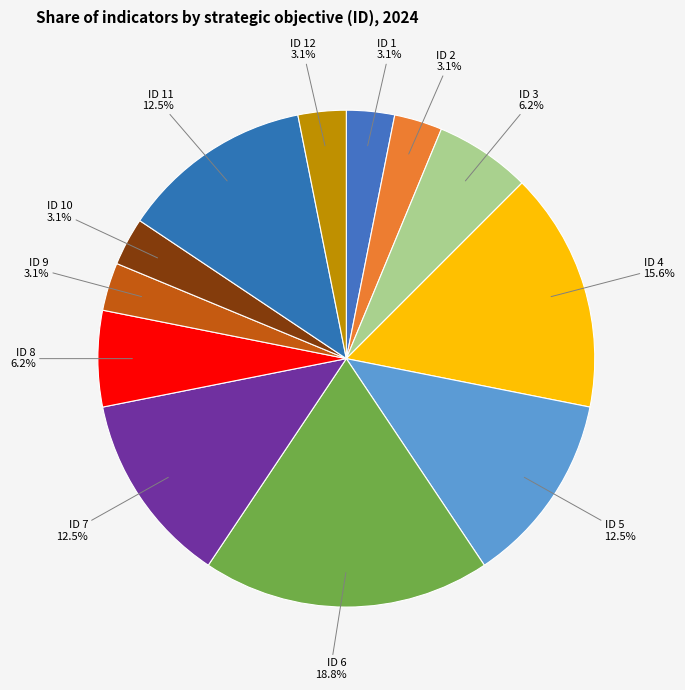

What is the ratio of the value at ID 9 to the value at ID 10?

1.0